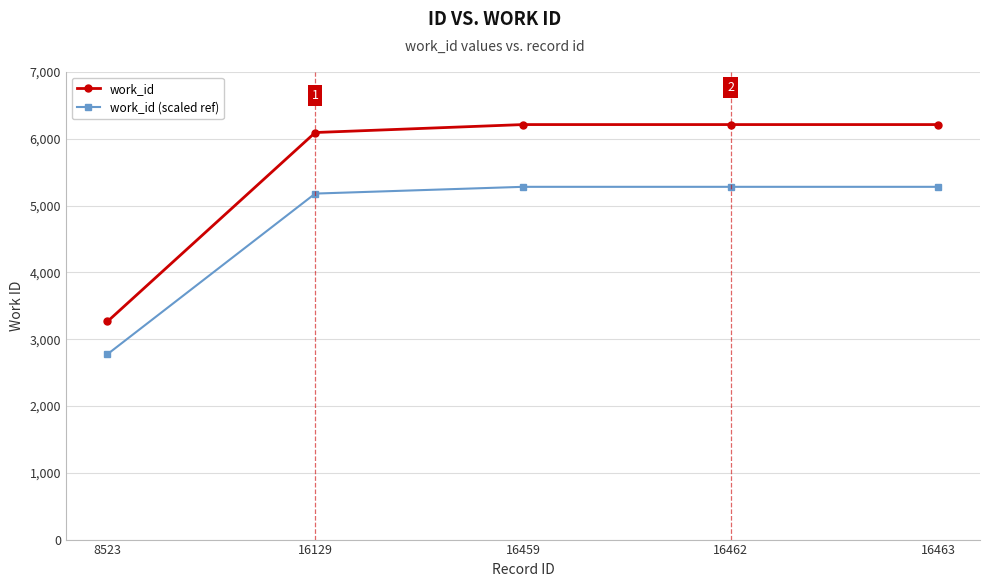

Rank the series by their maximum value, from lowest to highest.

work_id (scaled ref), work_id